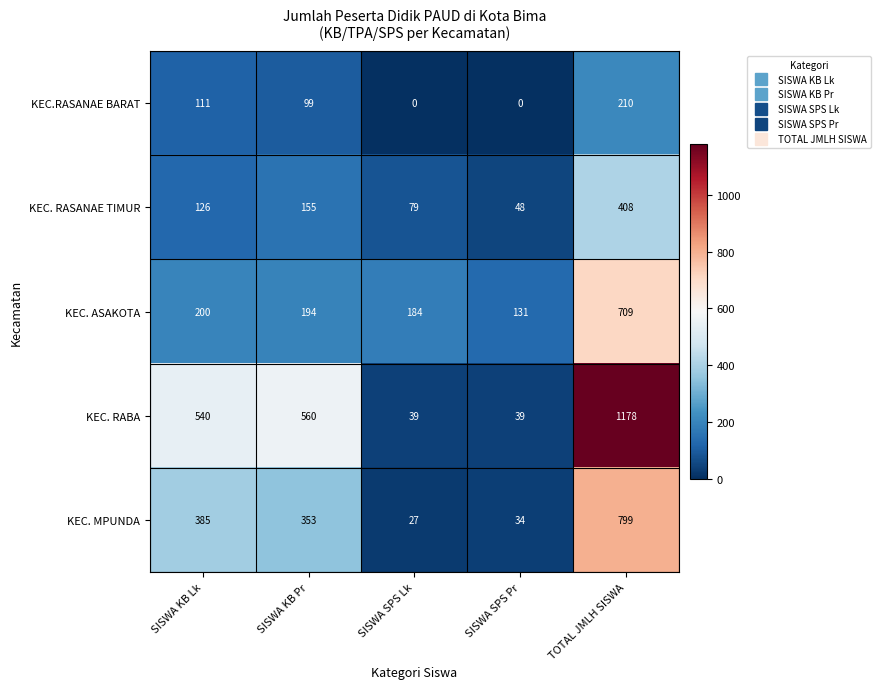

Count the number of data series in this chart.

5